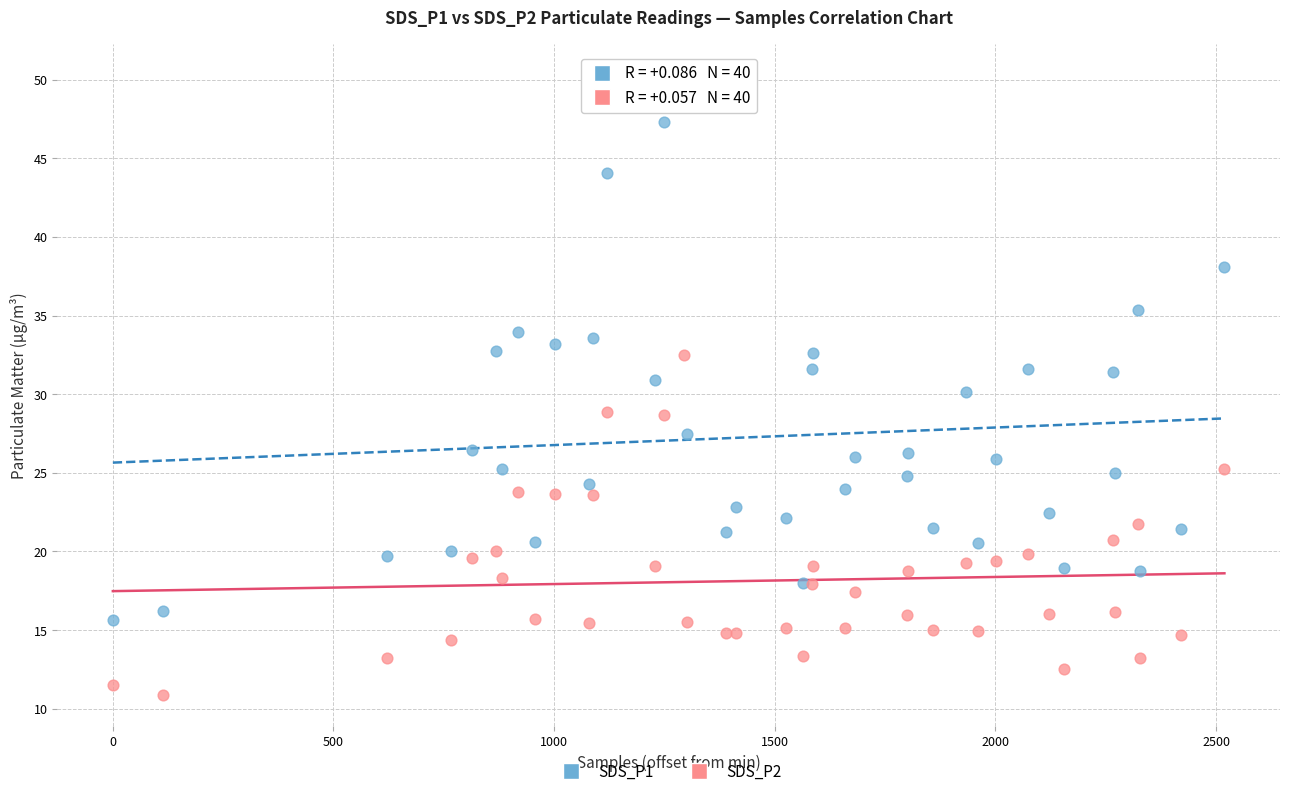

Which series contains the lowest Y value?

SDS_P2